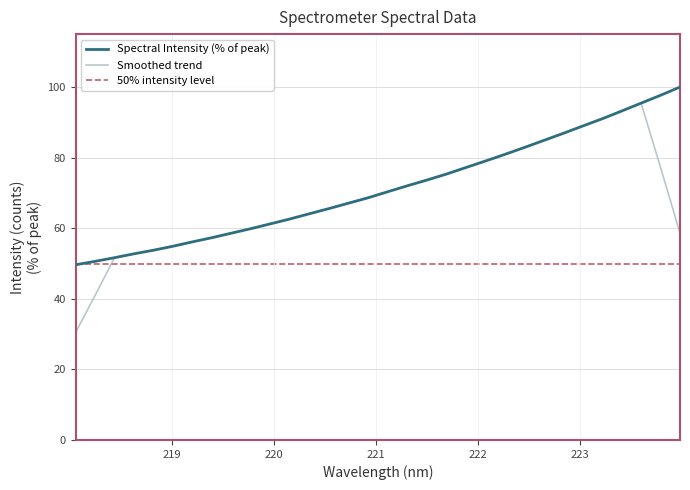

Reading left to right, what are all the values shown in this chart?

218.0596=49.6	218.2508=50.6	218.442=51.6	218.6332=52.8	218.8244=53.8	219.0156=54.9	219.2067=56.1	219.3979=57.3	219.589=58.6	219.7801=59.9	219.9712=61.3	220.1623=62.6	220.3533=64.1	220.5444=65.6	220.7354=67.1	220.9264=68.6	221.1174=70.3	221.3083=72.0	221.4993=73.6	221.6902=75.3	221.8812=77.2	222.0721=79.0	222.263=80.9	222.4538=82.8	222.6447=84.9	222.8355=86.9	223.0264=88.9	223.2172=91.0	223.408=93.2	223.5987=95.4	223.7895=97.7	223.9802=100.0